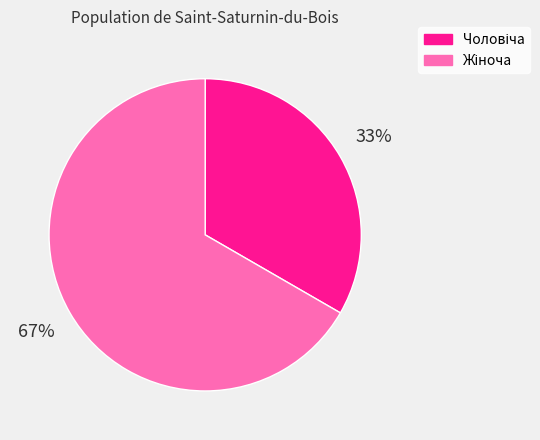

To the nearest percent, what is the average slice percentage?

50%